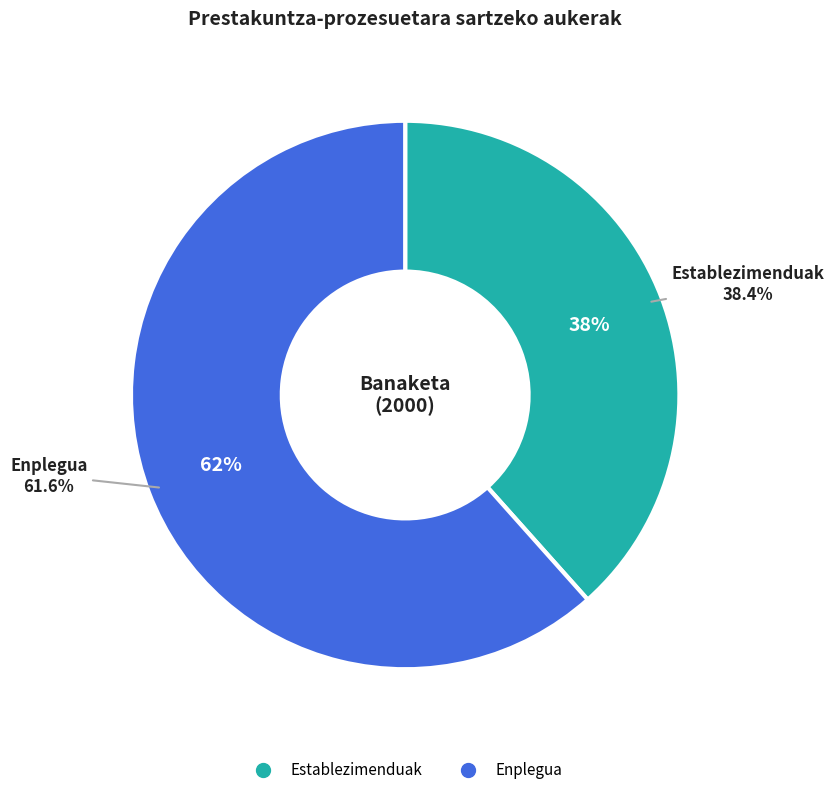

Which category has the smallest portion of the pie?

Establezimenduak